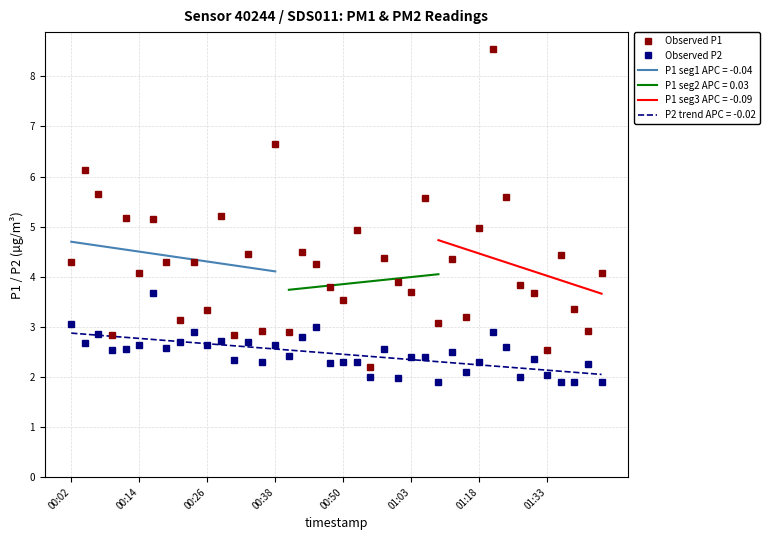

What is the minimum value for Observed P2?

1.9